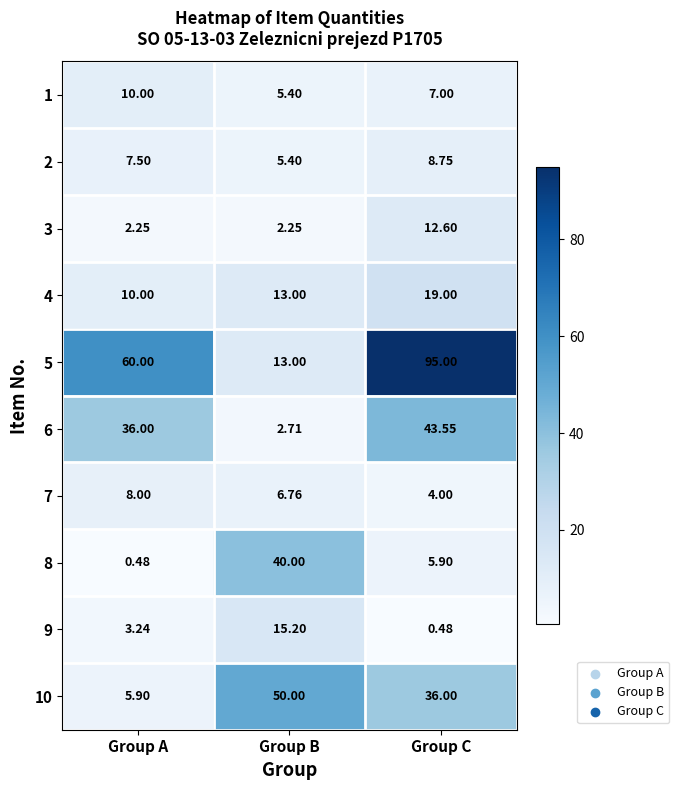

Rank the categories by 6 value from lowest to highest.

Group B, Group A, Group C